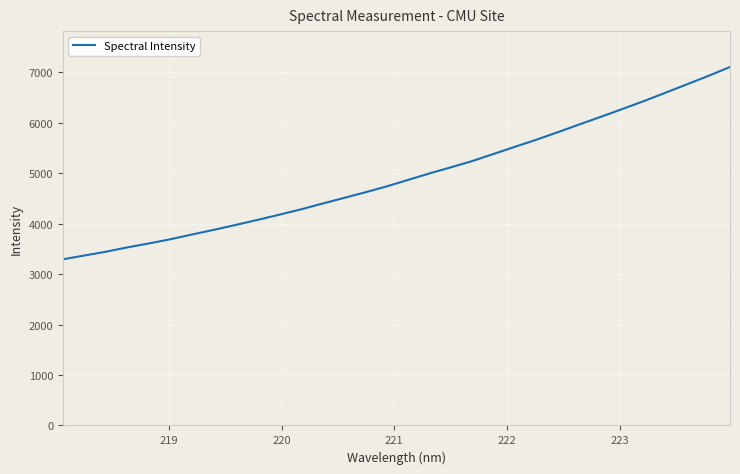

What is the smallest value displayed?

3294.2